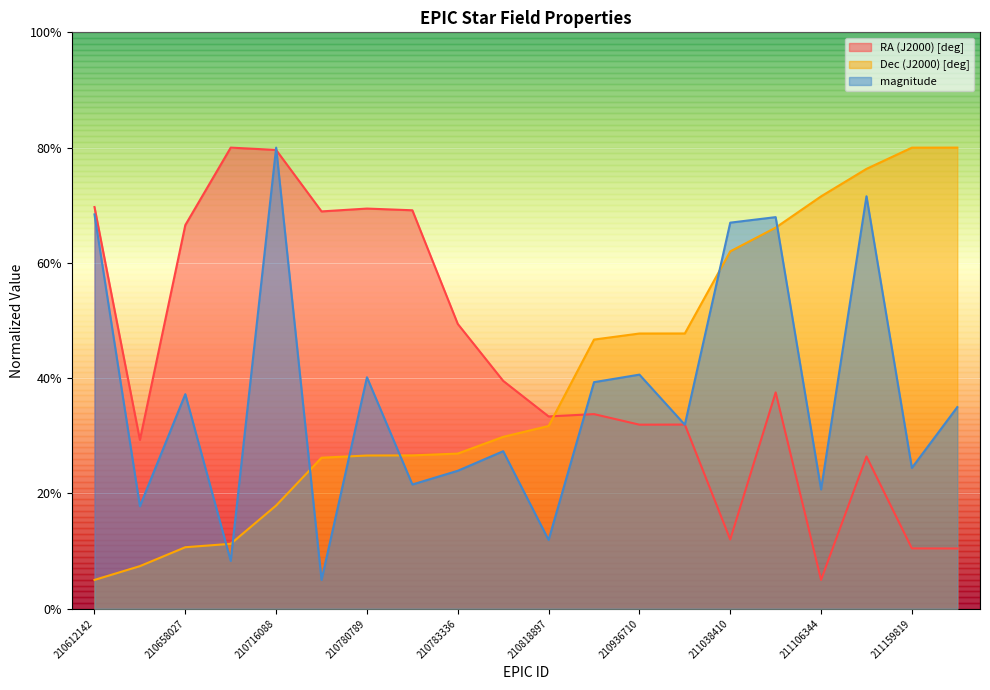

Rank the categories by RA (J2000) [deg] value from highest to lowest.

210662824, 210716088, 210612142, 210780789, 210780956, 210777988, 210658027, 210783336, 210805120, 211067472, 210929228, 210818897, 210936757, 210936710, 210631263, 211137540, 211038410, 211159819, 211159865, 211106344